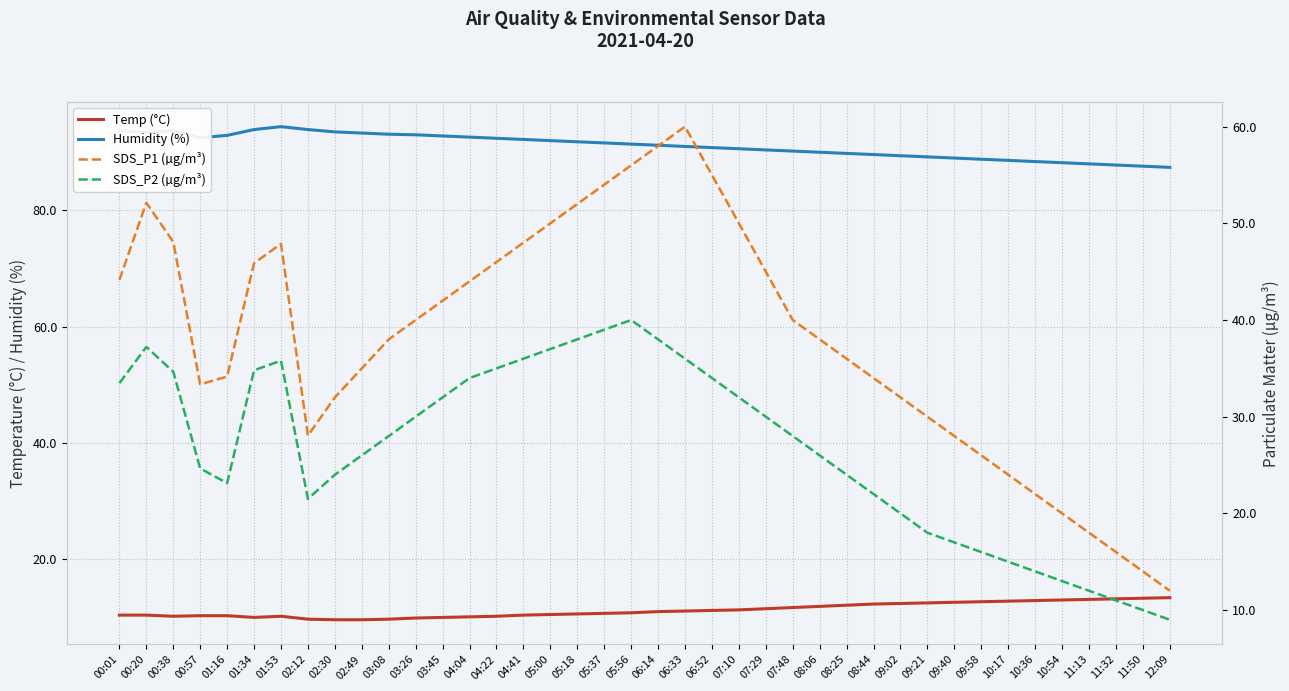

True or false: Humidity (%) has a value of 90.4 at 07:29.

True